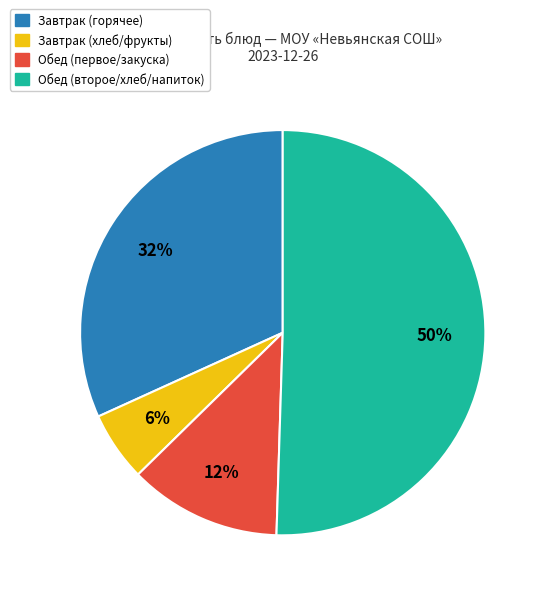

To the nearest percent, what is the average slice percentage?

25%